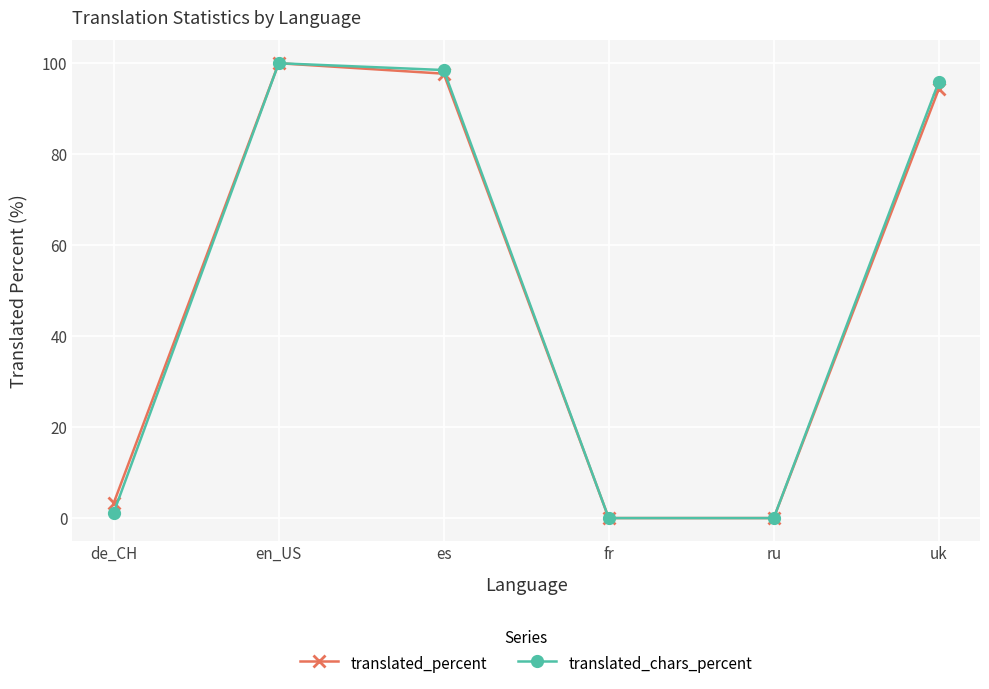

The translated_chars_percent series shows 32.5 at ru. True or false?

False